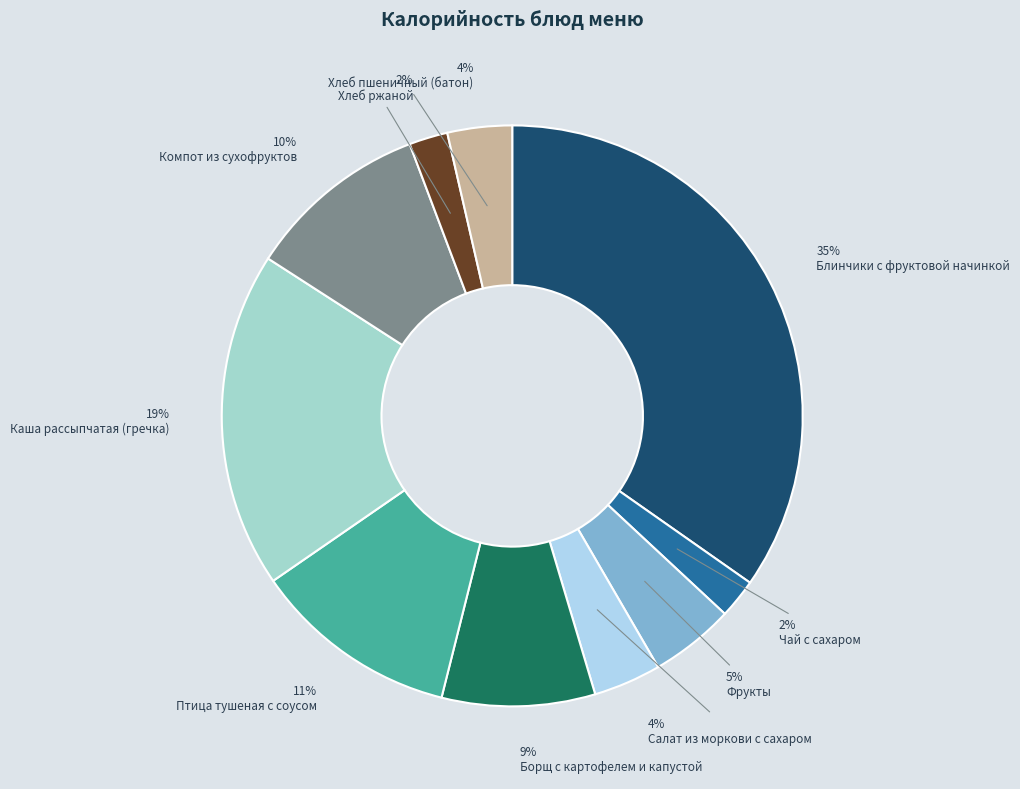

Which slice is the largest?

Блинчики с фруктовой начинкой